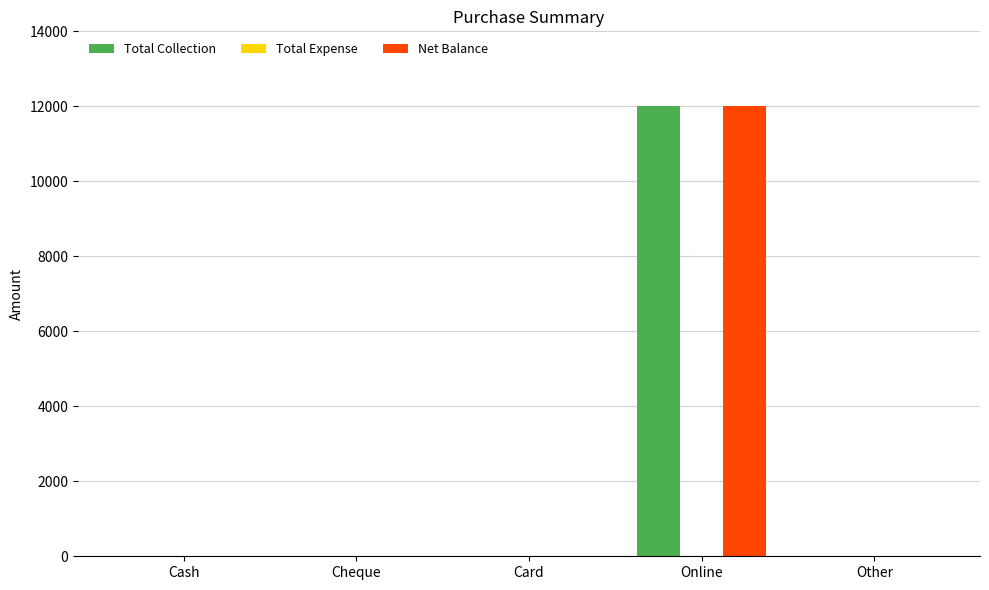

Reading left to right, what are all the values shown in this chart?

Total Collection: Cash=0	Cheque=0	Card=0	Online=12000	Other=0
Net Balance: Cash=0	Cheque=0	Card=0	Online=12000	Other=0